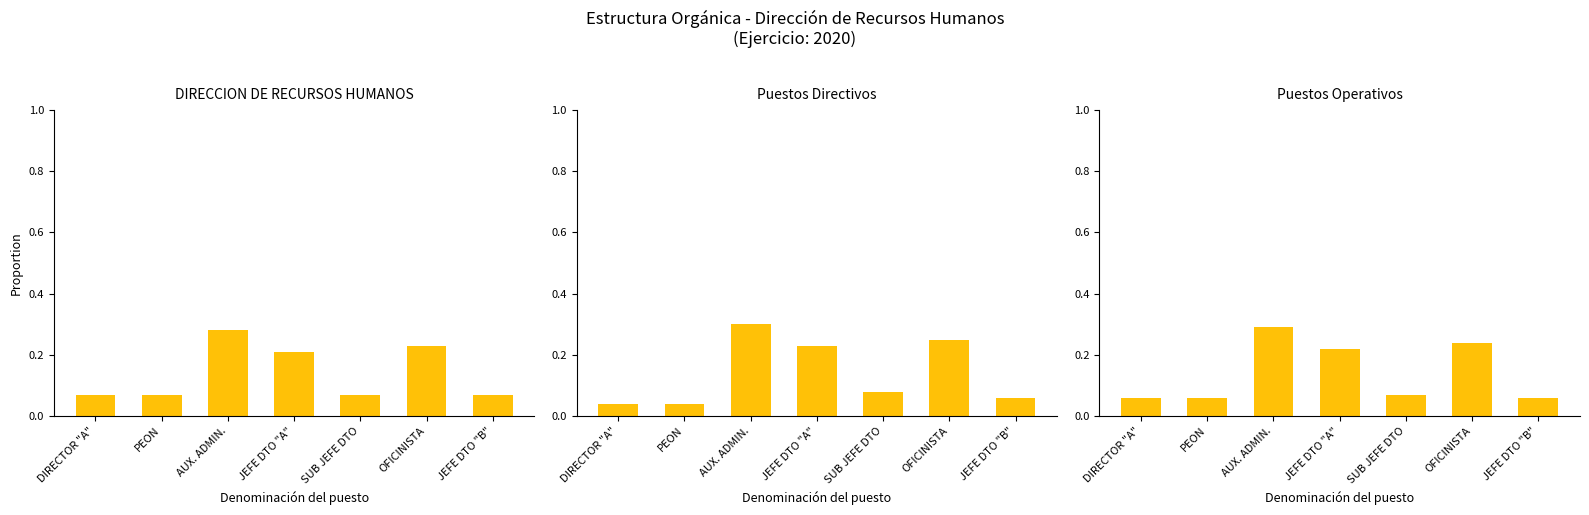

Which has a higher value, AUX. ADMIN. or SUB JEFE DTO?

AUX. ADMIN.